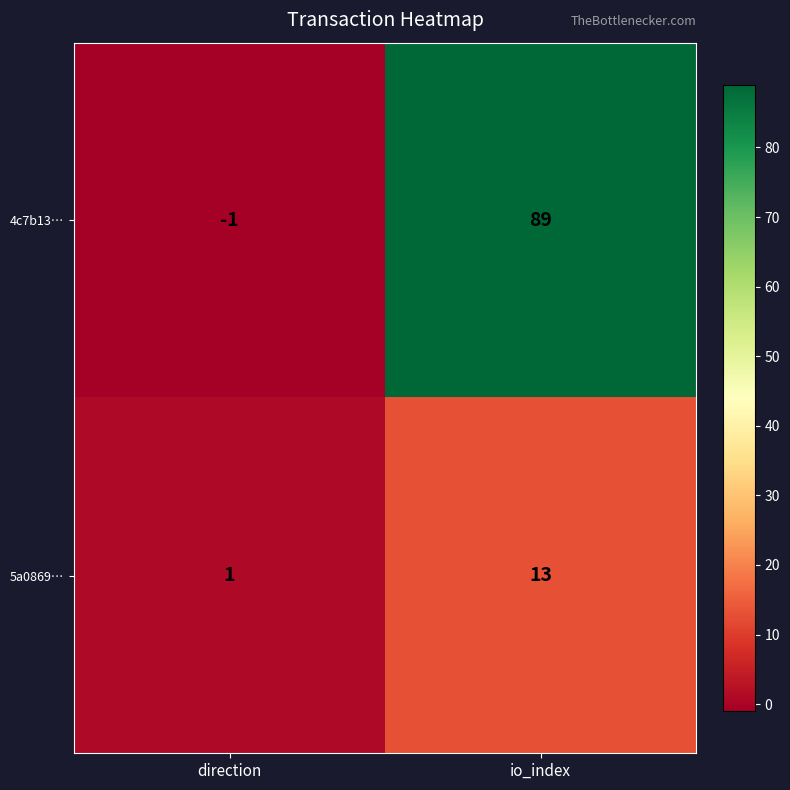

Rank the series at io_index from lowest to highest value.

5a0869…, 4c7b13…